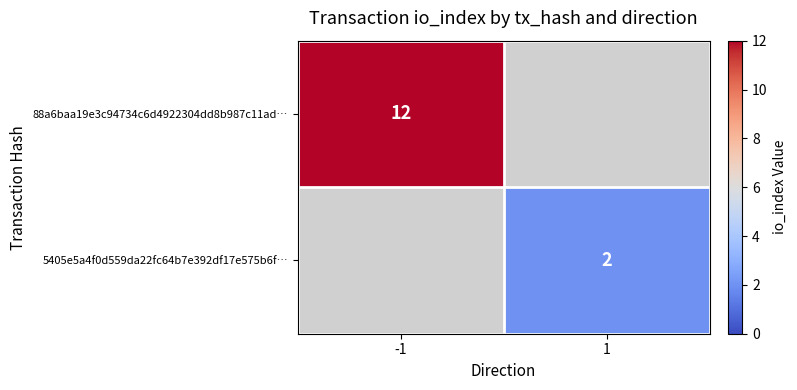

True or false: 88a6baa19e3c94734c6d4922304dd8b987c11ad… has a value of 12 at -1.

True